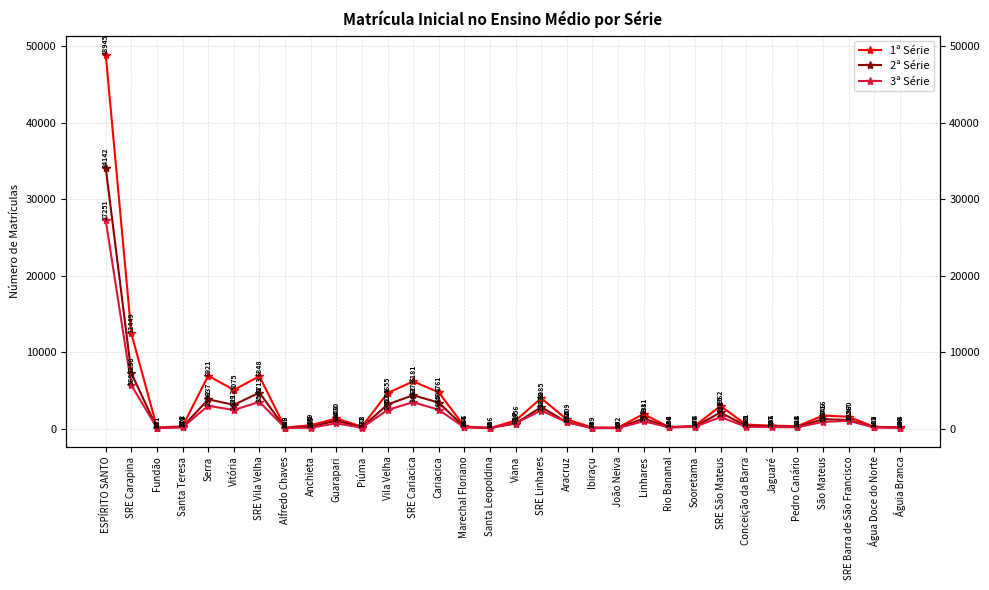

Reading left to right, list all the values displayed in this chart.

1ª Série: 48945	12449	151	302	6921	5075	6848	146	449	1330	268	4655	6181	4761	286	78	1056	3985	1209	149	152	1911	190	374	2962	531	391	324	1716	1560	232	194
2ª Série: 34142	7258	91	218	3837	3112	4713	82	245	1048	173	3165	4373	3407	197	95	674	2822	850	79	90	1338	188	277	2115	359	286	224	1246	1137	189	140
3ª Série: 27251	5689	87	171	2992	2439	3501	109	115	704	121	2452	3462	2465	164	116	717	2373	834	74	87	978	154	246	1518	243	207	181	887	1026	162	106